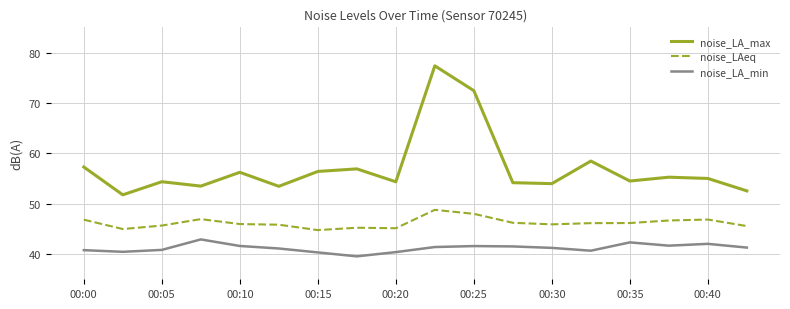

What is the maximum value shown in the chart?

77.4